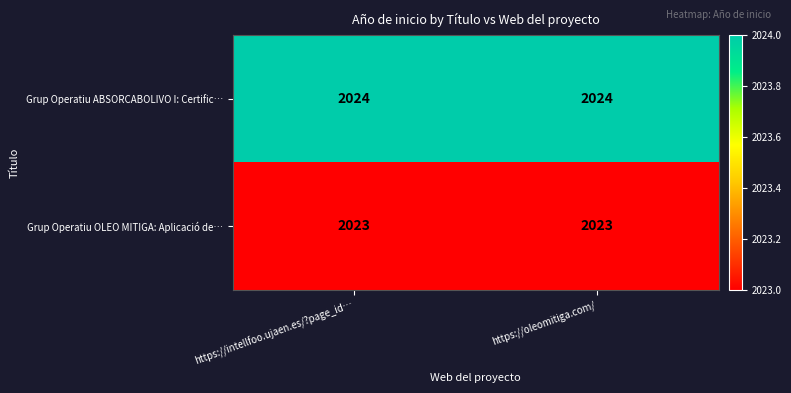

What value does the Grup Operatiu ABSORCABOLIVO I: Certific… series have at https://oleomitiga.com/?

2024